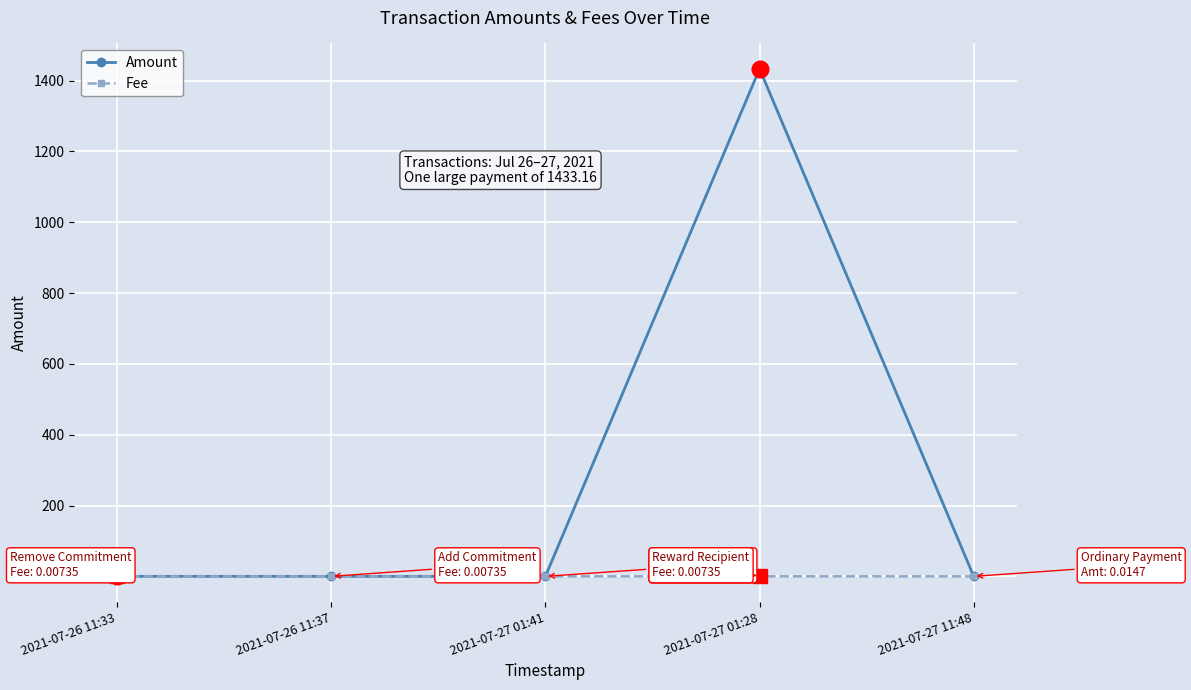

How many data points does each series have?

5